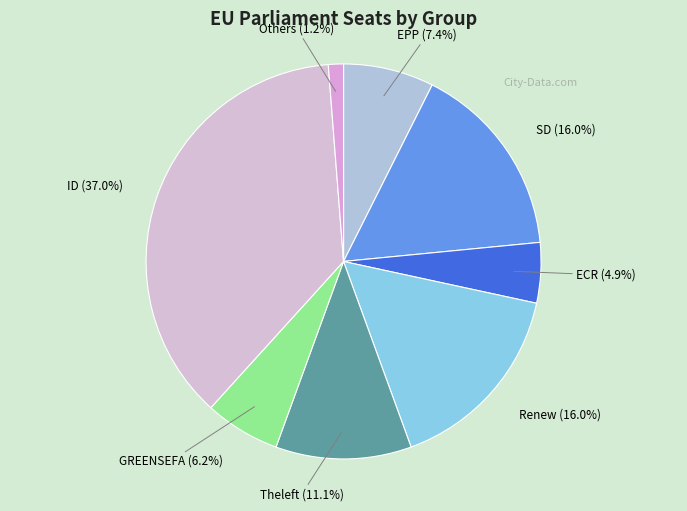

What is the total percentage of Renew and Theleft?

27.2%